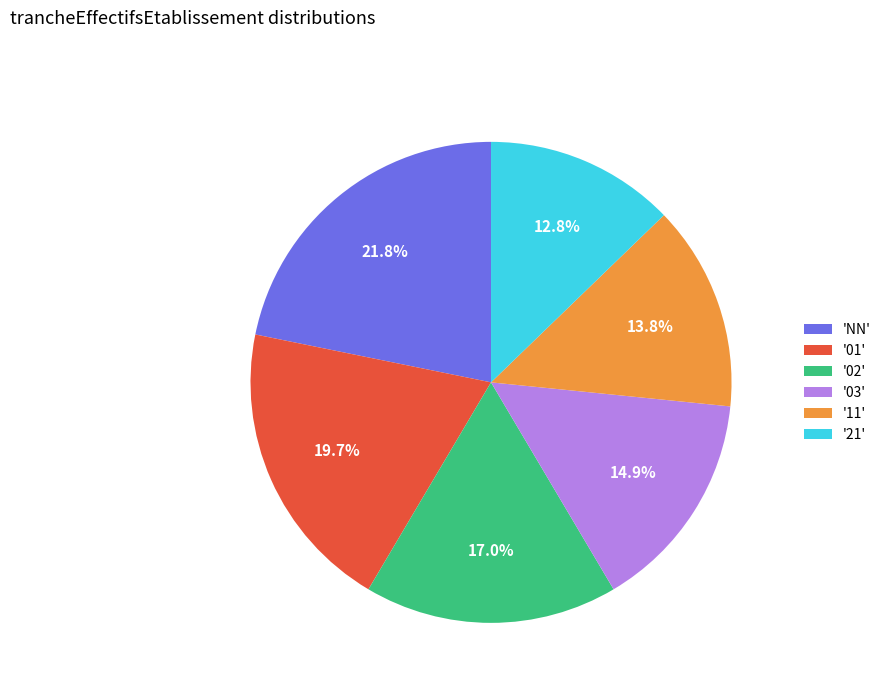

What is the ratio of the value at '21' to the value at '01'?

0.6